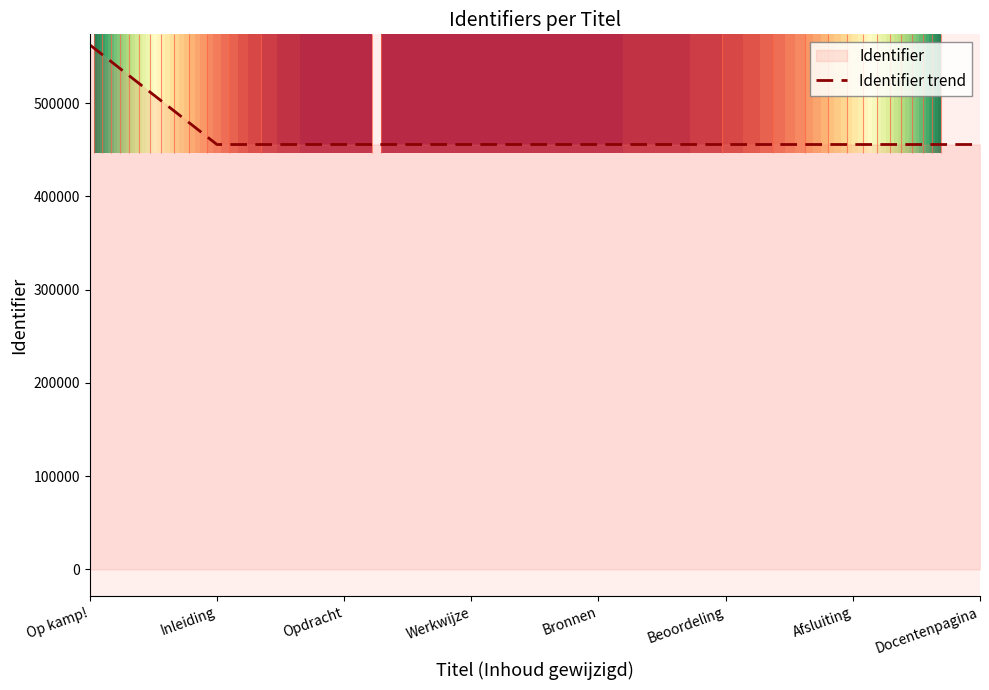

Reading right to left, extract all data points from this chart.

Docentenpagina=455729	Afsluiting=455727	Beoordeling=455725	Bronnen=455723	Werkwijze=455721	Opdracht=455719	Inleiding=455716	Op kamp!=562638